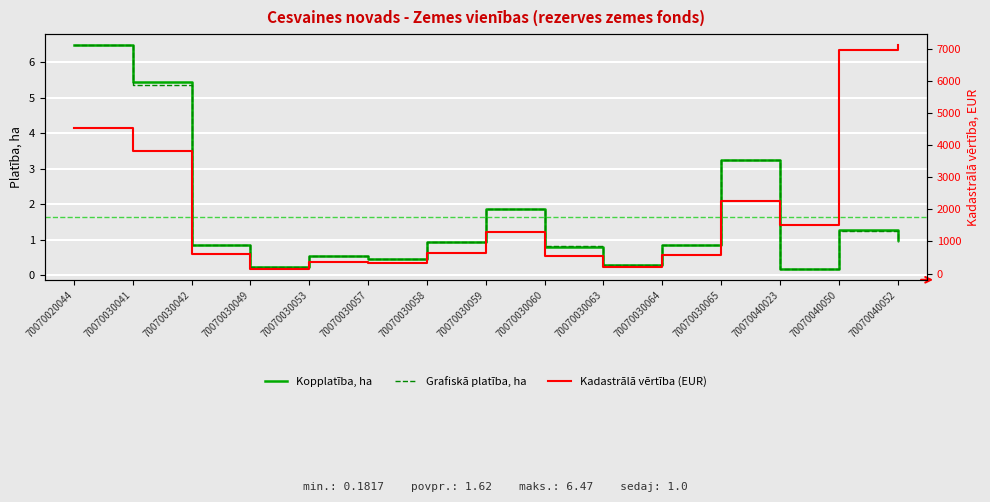

What is the total value across all series at 70070040052?

7101.9